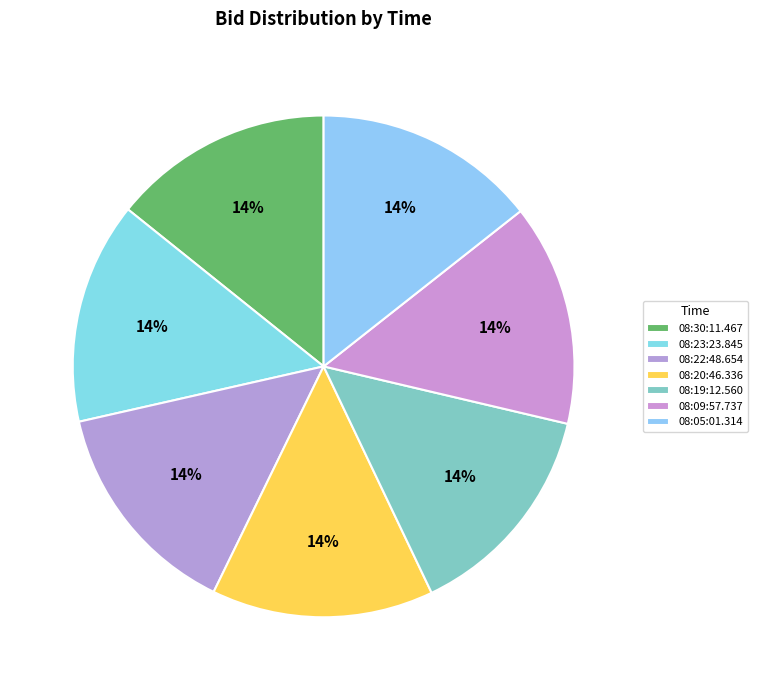

Is there any slice that represents more than half of the pie?

No